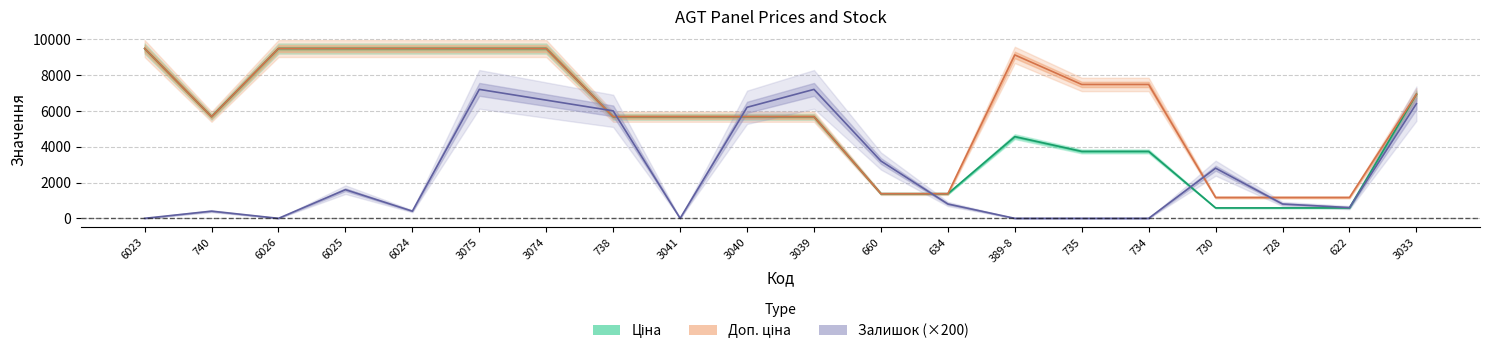

In Залишок, how many points are lower than both neighbors (excluding endpoints)?

4